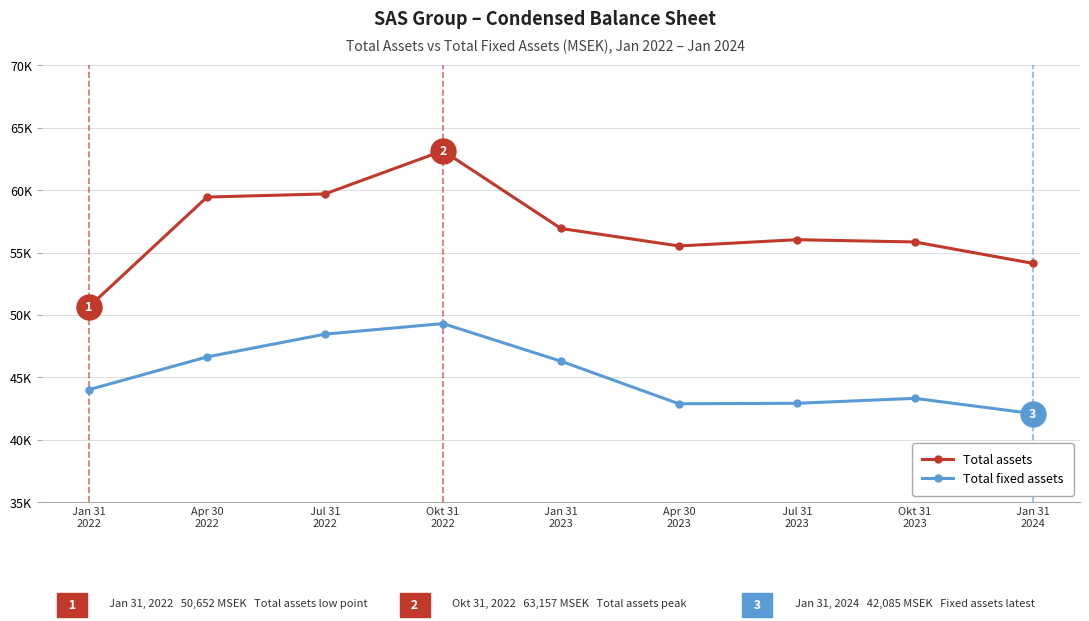

What is the difference between the maximum and minimum values in the Total fixed assets series?

7218